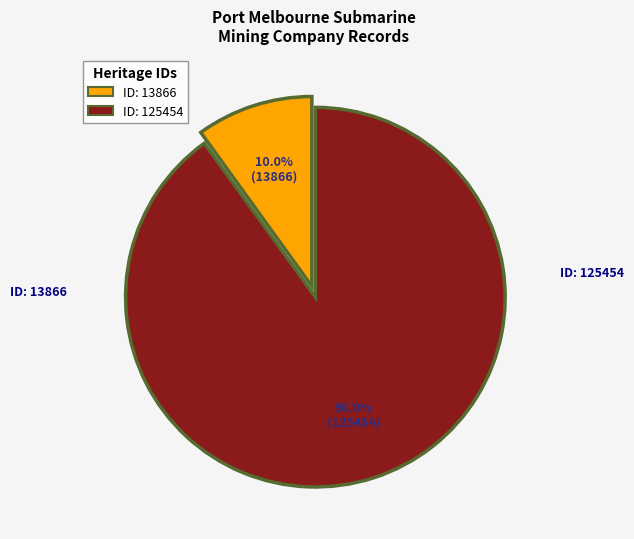

Between ID: 125454 and ID: 13866, which is larger?

ID: 125454